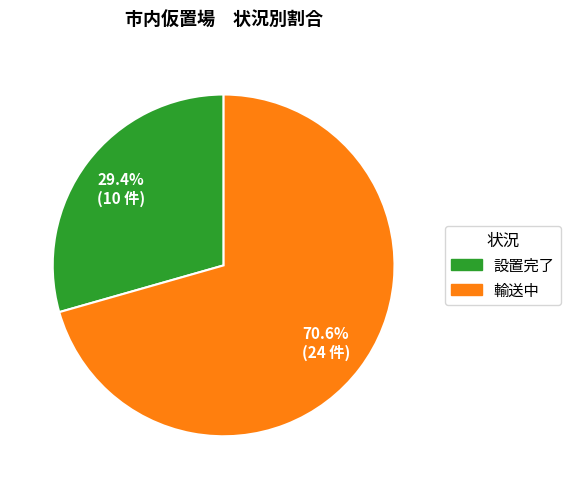

The 輸送中 slice represents 71% of the pie. True or false?

True